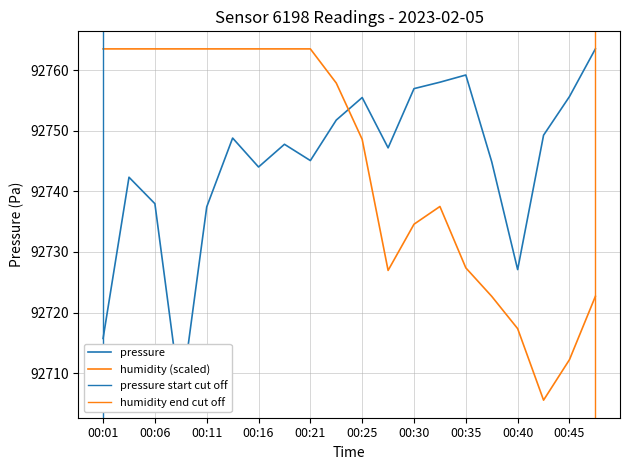

Is it true that pressure equals 92748.8 at 00:13?

True